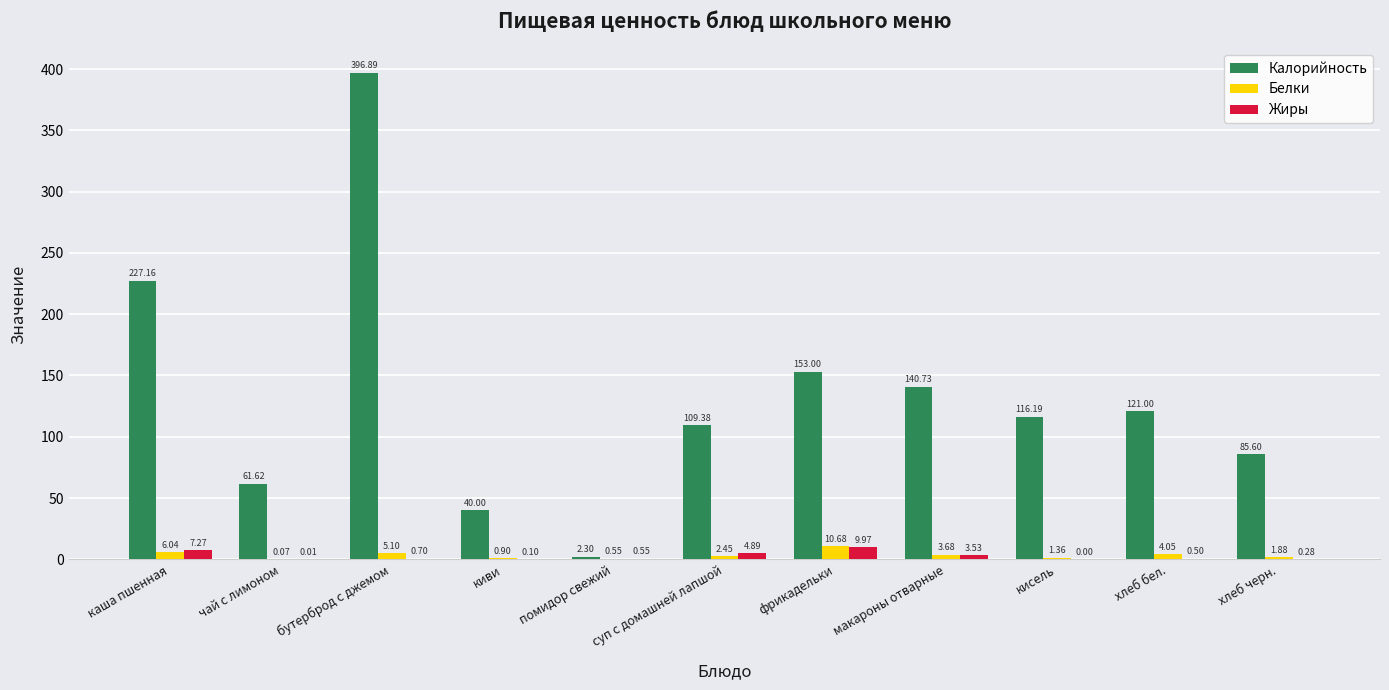

At which category is the sum across all series the highest?

бутерброд с джемом